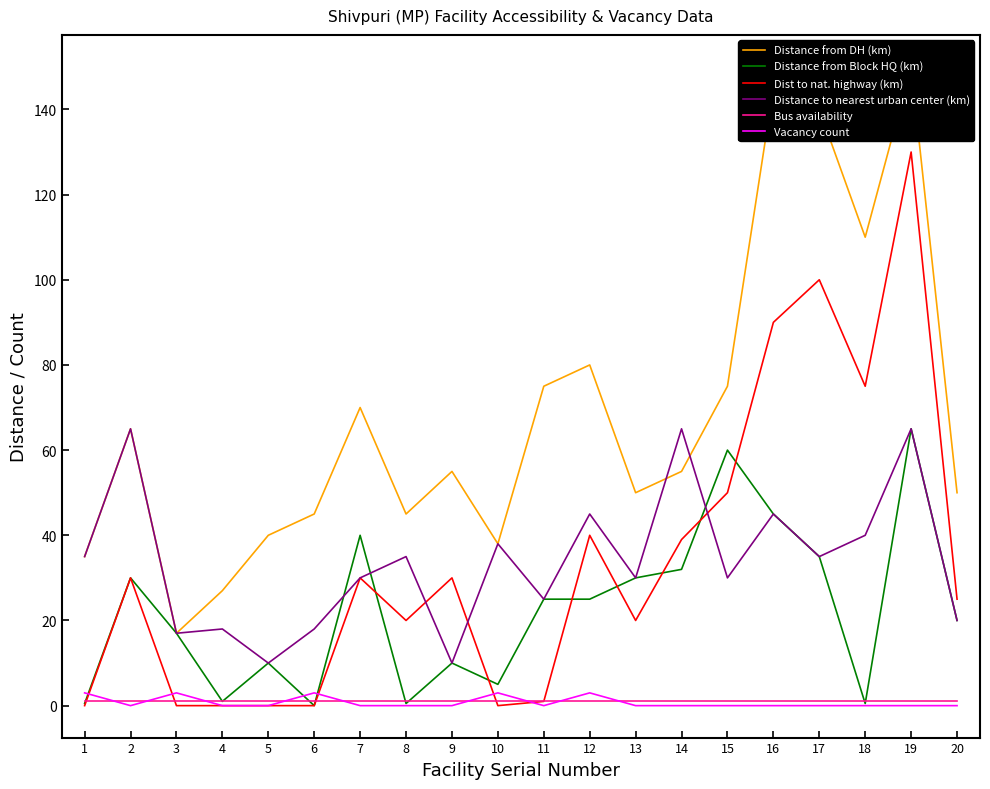

What is the difference between the Distance to nearest urban center (km) values at 11 and 7?

5.0